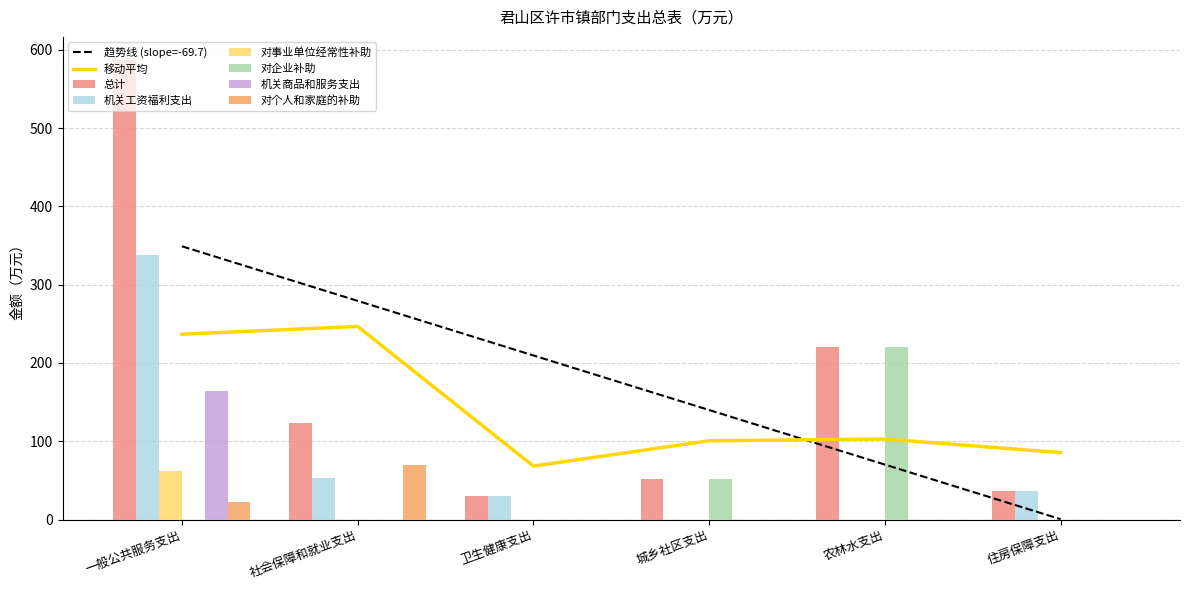

How many groups of bars are there?

6